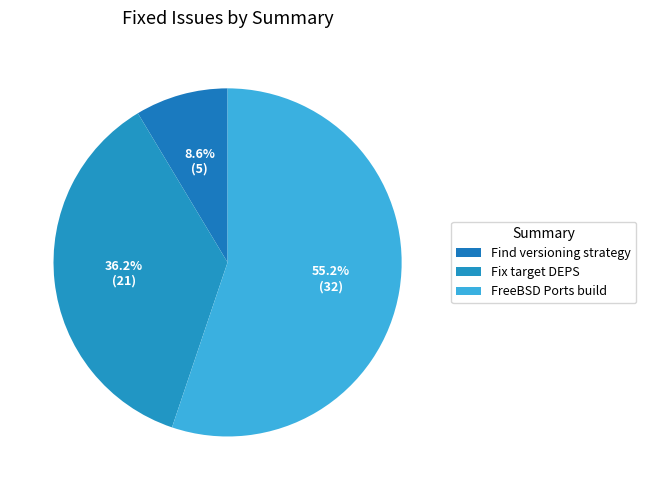

Which category has the smallest portion of the pie?

Find versioning strategy